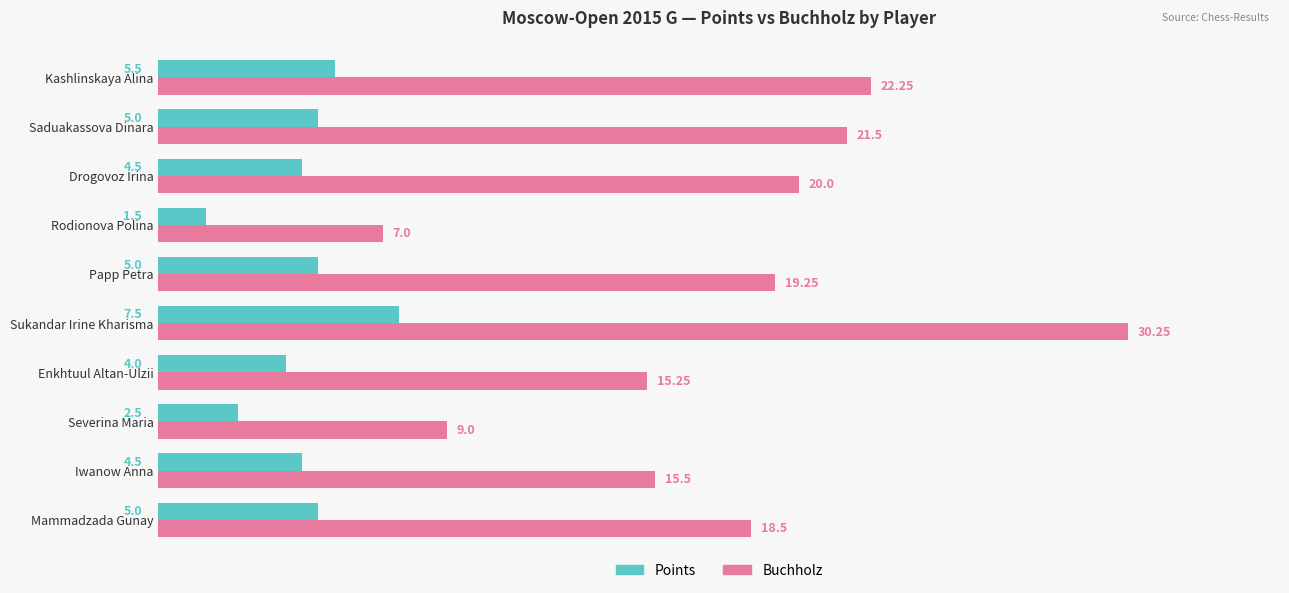

Which category has the lowest value in the Buchholz series?

Rodionova Polina